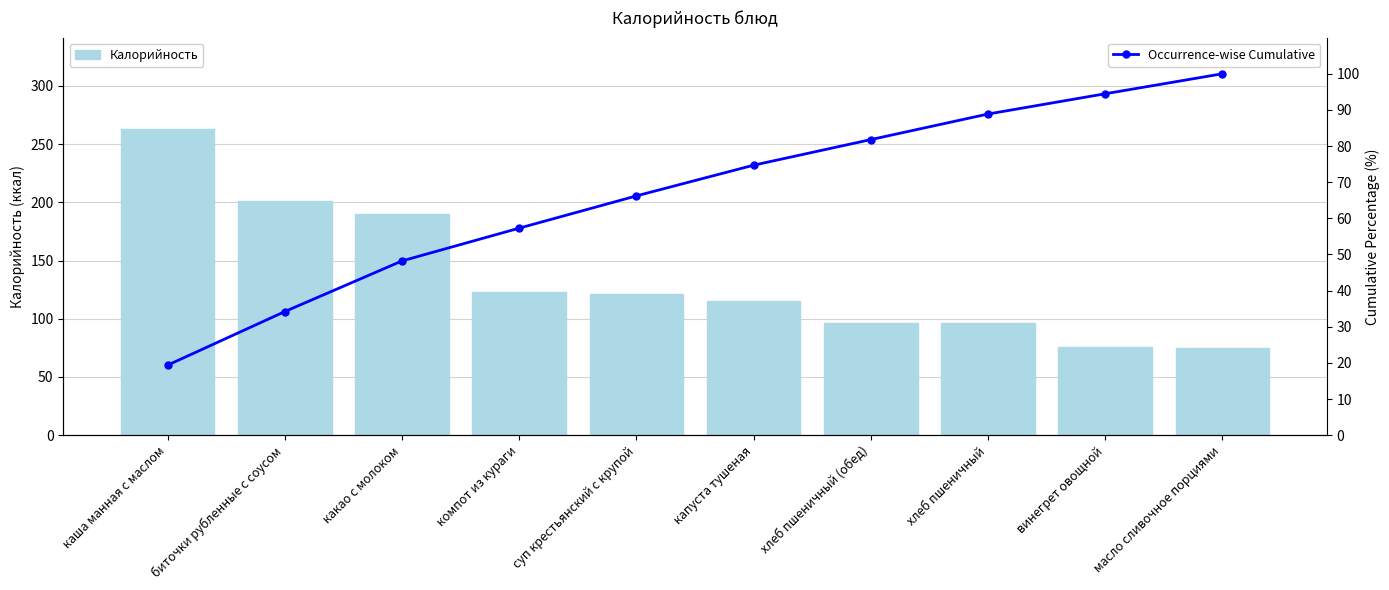

What is the difference between the maximum and minimum values in the Occurrence-wise Cumulative series?

80.6